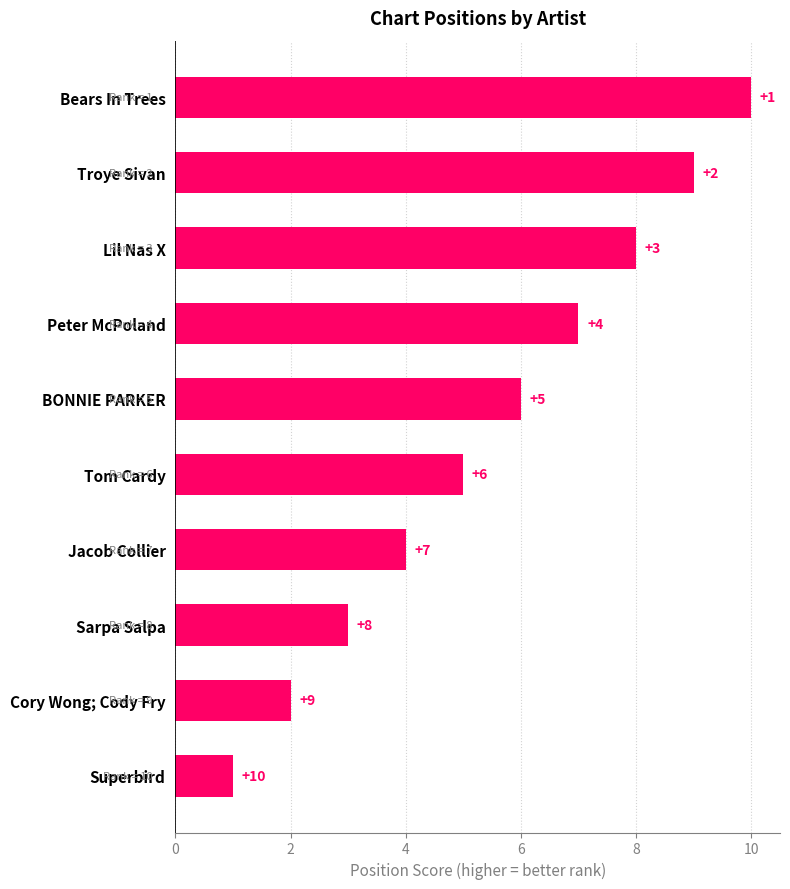

How many bars are there in total?

10